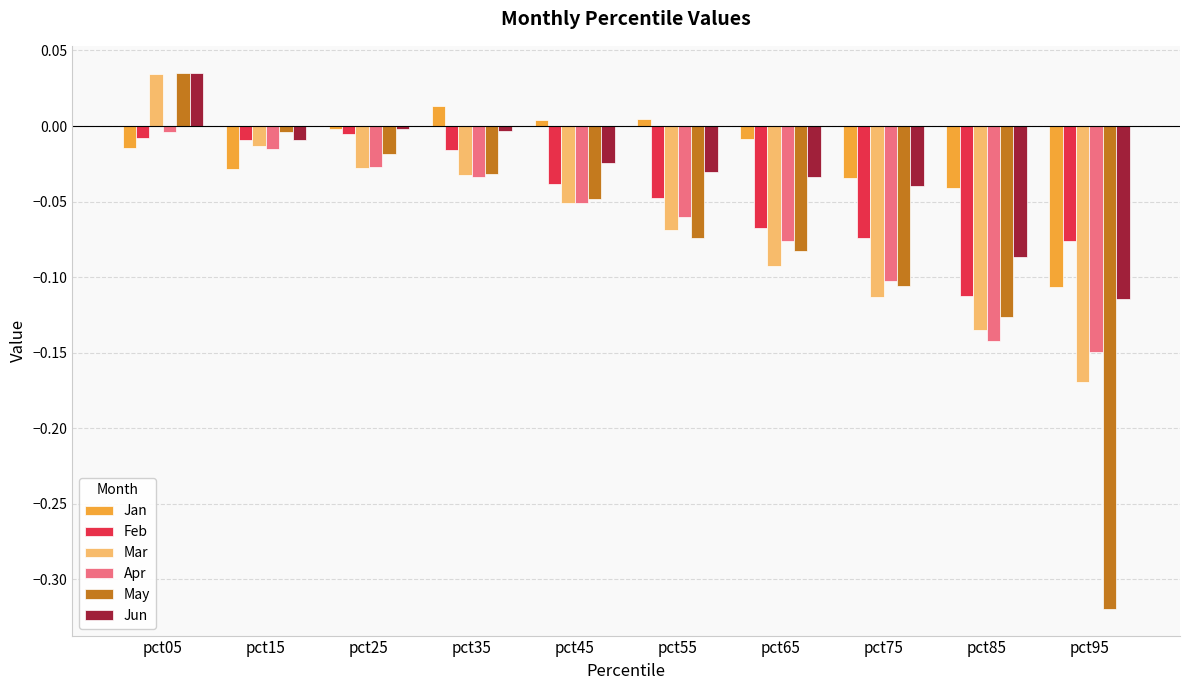

Which category has the highest value in the Jun series?

pct05